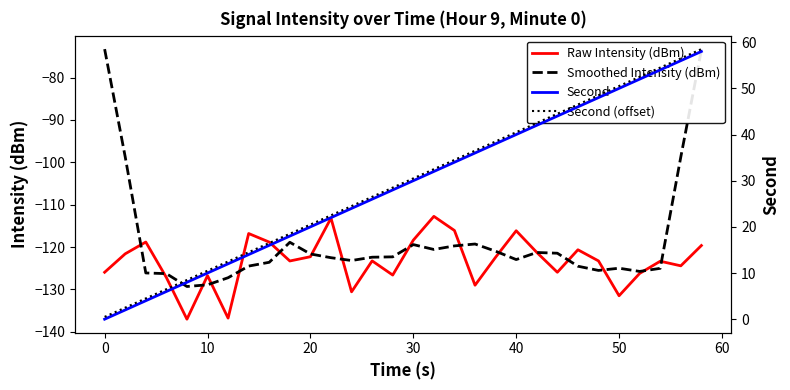

What is the minimum value for Raw Intensity (dBm)?

-137.0